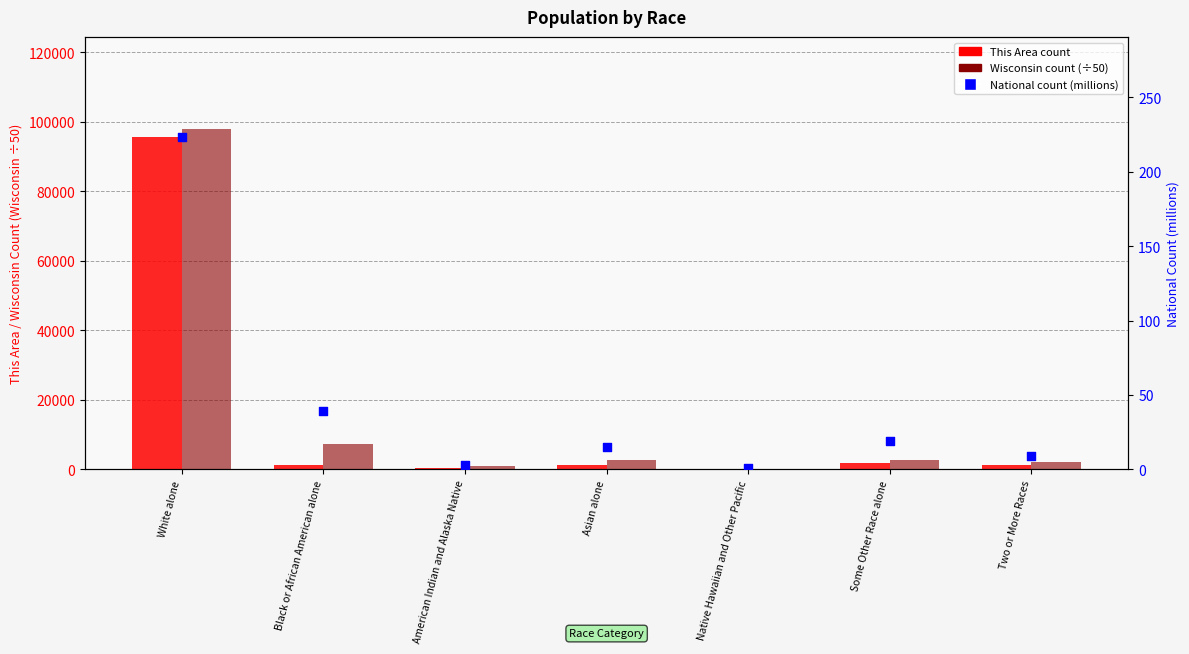

What are all the series names shown in the legend?

This Area count, Wisconsin count (÷50), National count (millions)